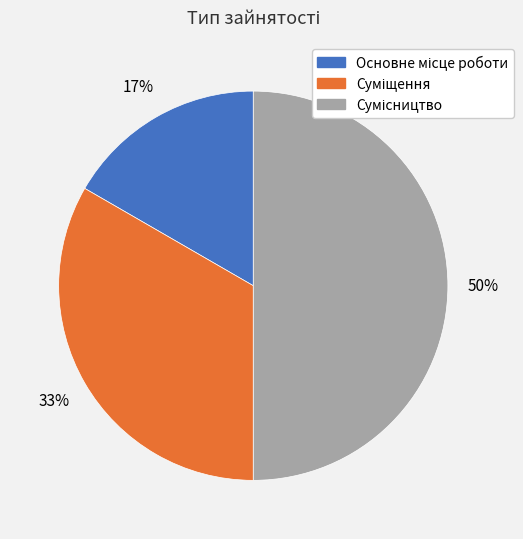

To the nearest percent, what is the average slice percentage?

33%